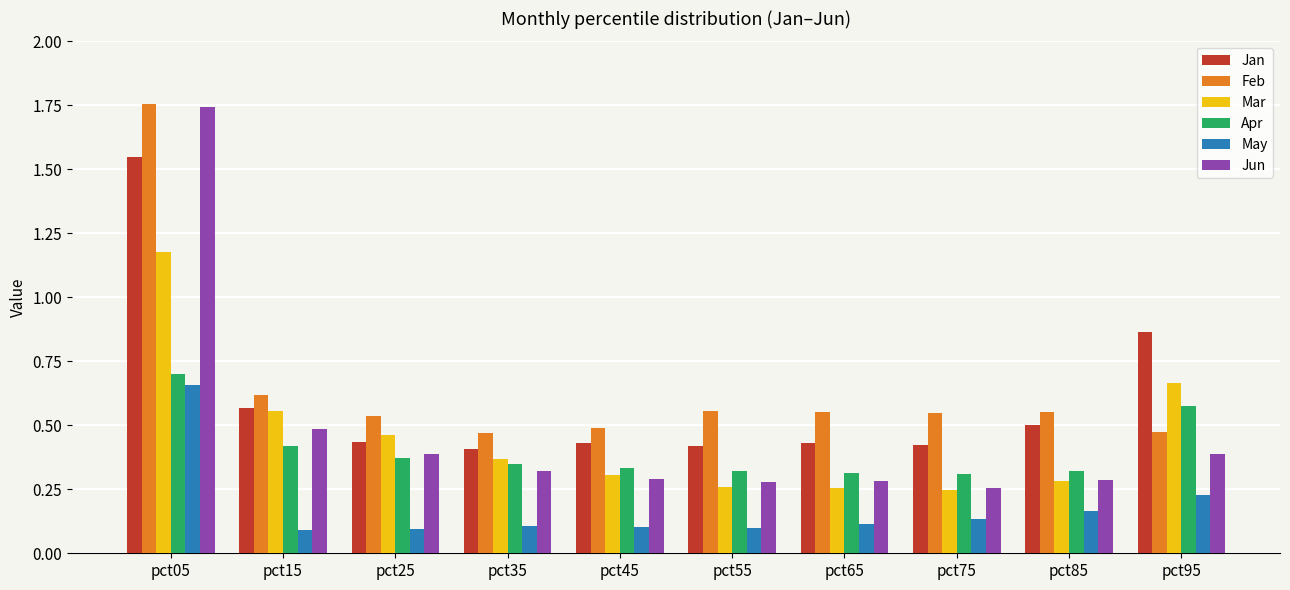

Which series has the largest range (max minus min)?

Jun